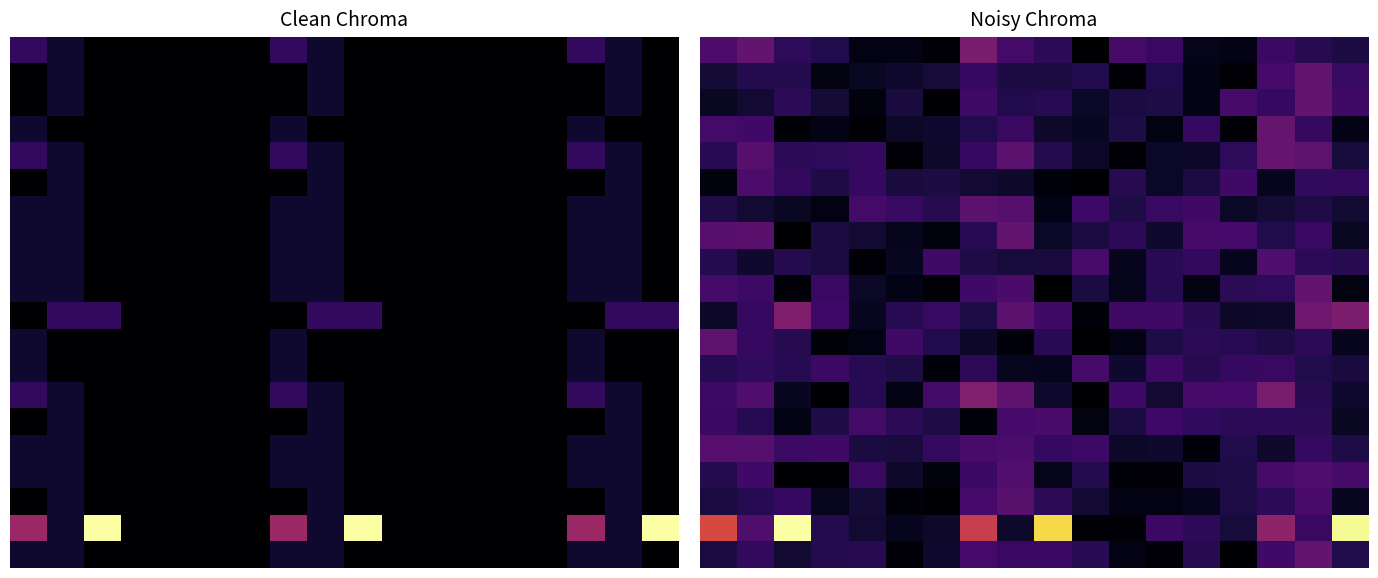

How many data points does each series have?

18